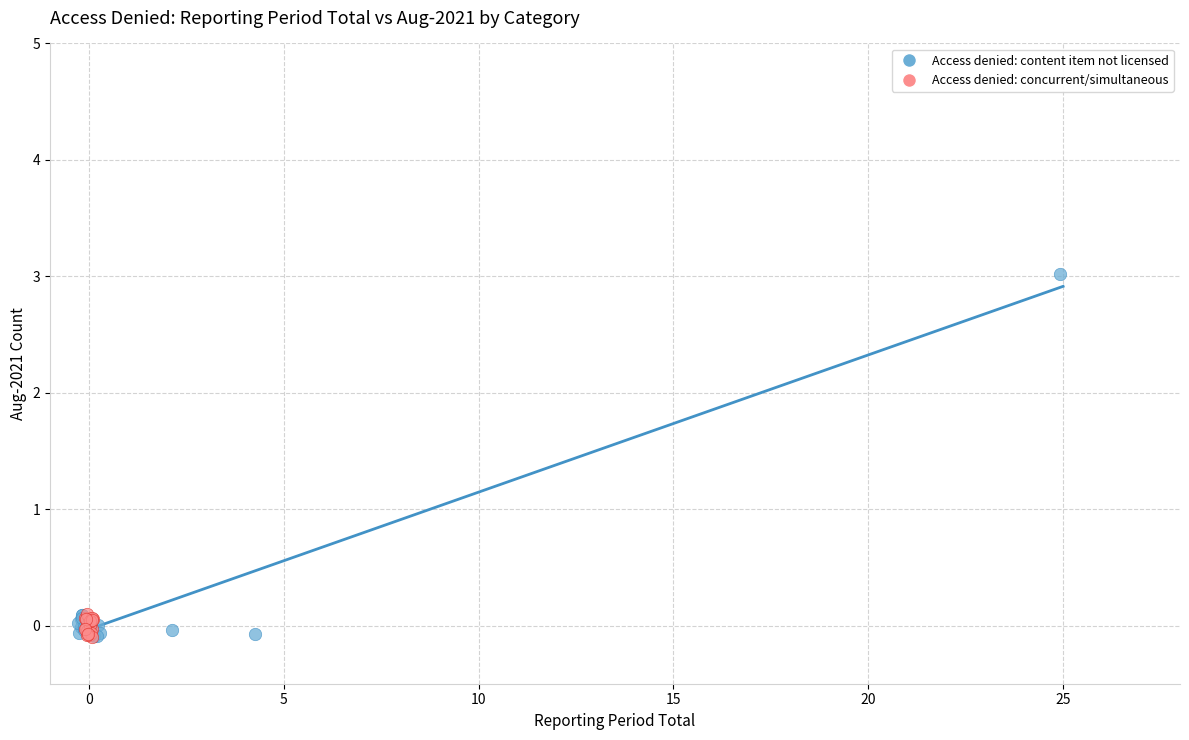

What are all the series names shown in the legend?

Access denied: content item not licensed, Access denied: concurrent/simultaneous